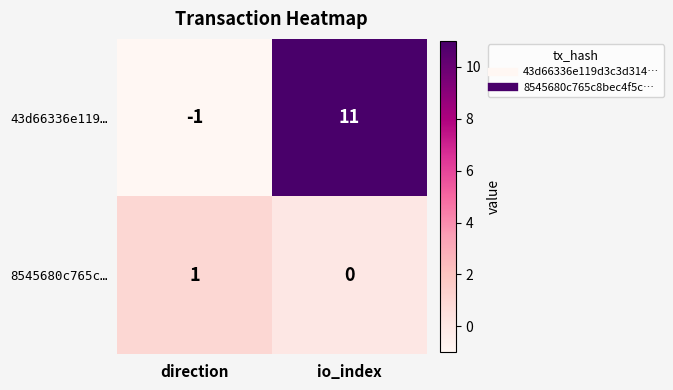

The value of 8545680c765c… at io_index is 0. True or false?

True